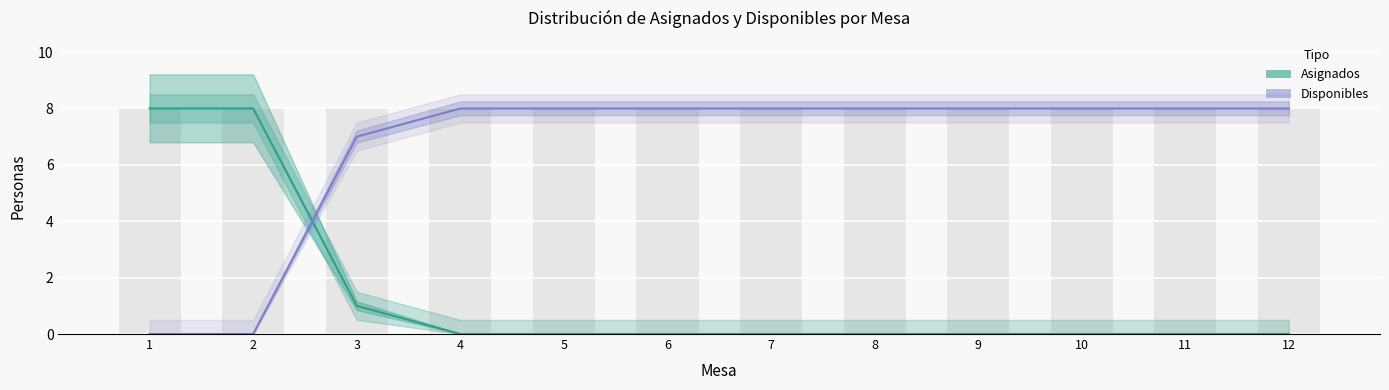

List the series in order of their overall mean, lowest first.

Asignados, Disponibles